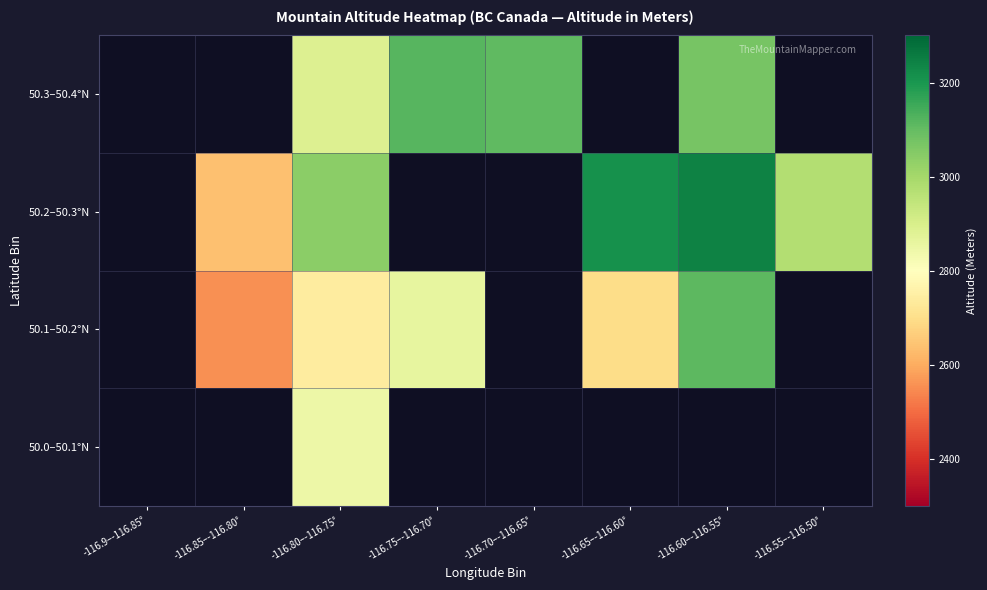

What value does the 50.1–50.2°N series have at -116.75–-116.70°?

2862.1